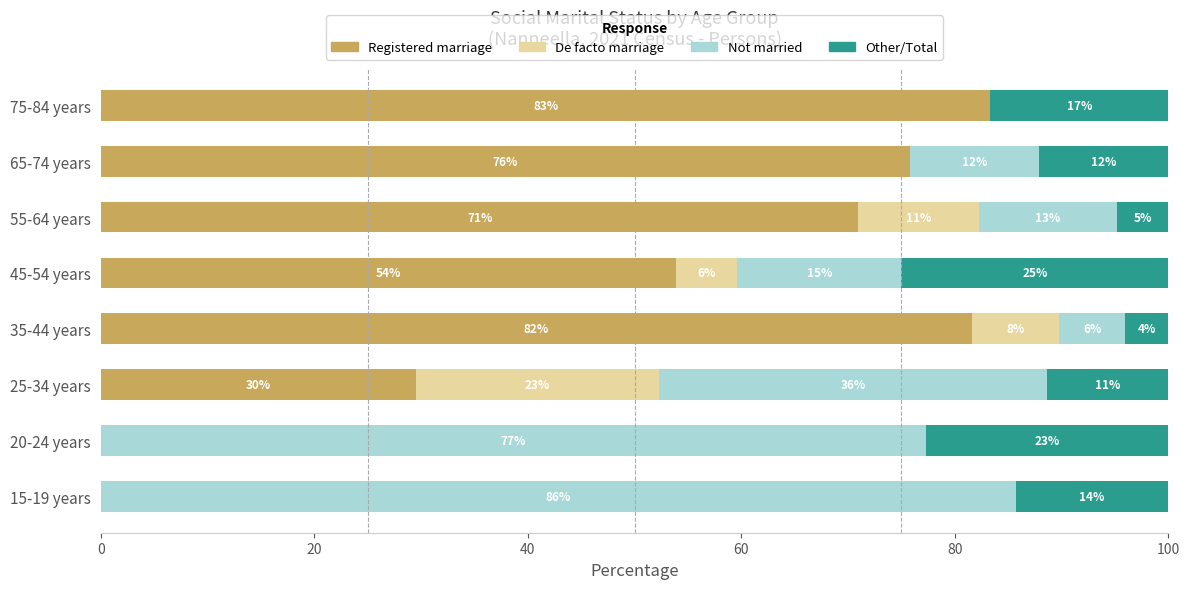

Which series has the widest spread of values?

Not married